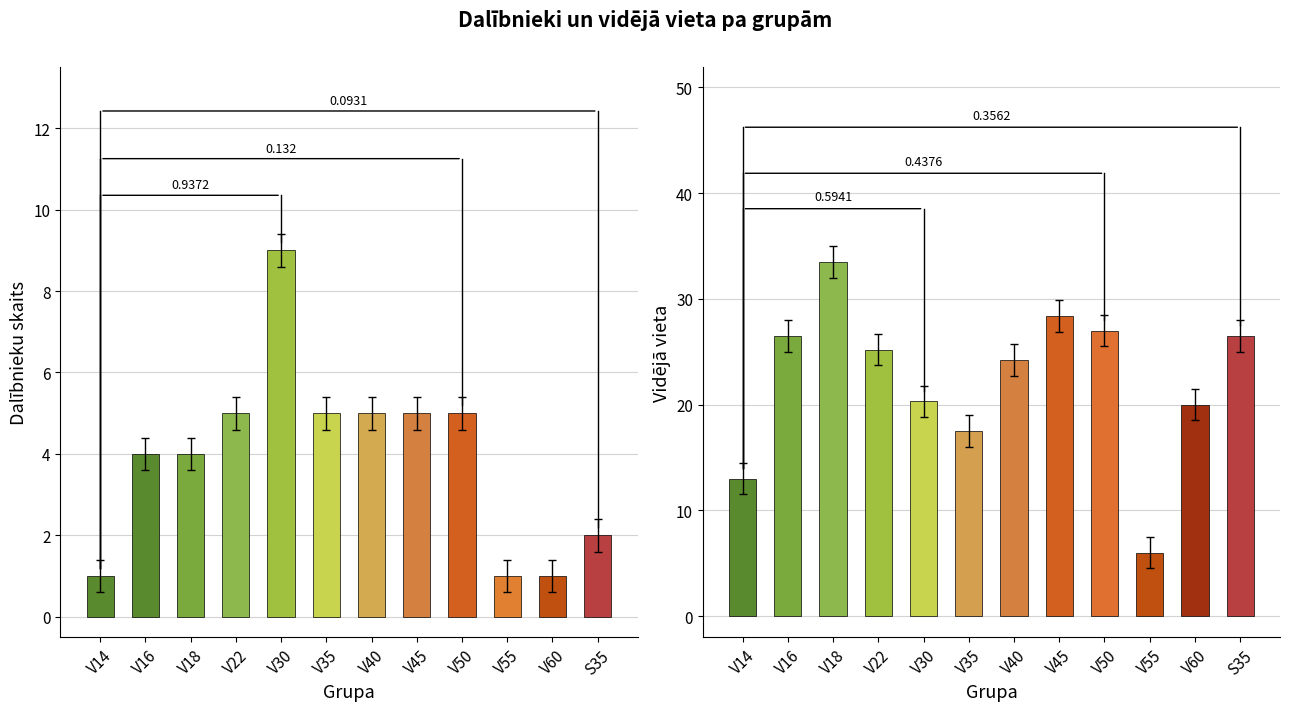

What is the label of the 8th bar from the left?

V45